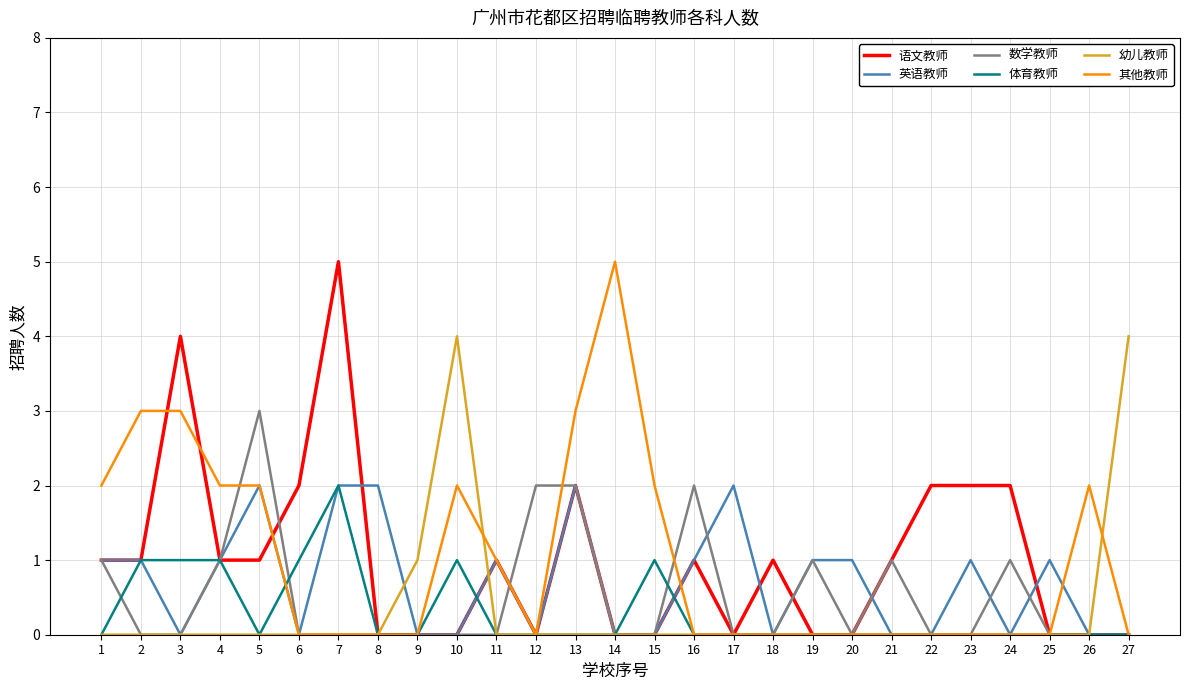

True or false: 其他教师 has more than 1 interior local peaks.

True